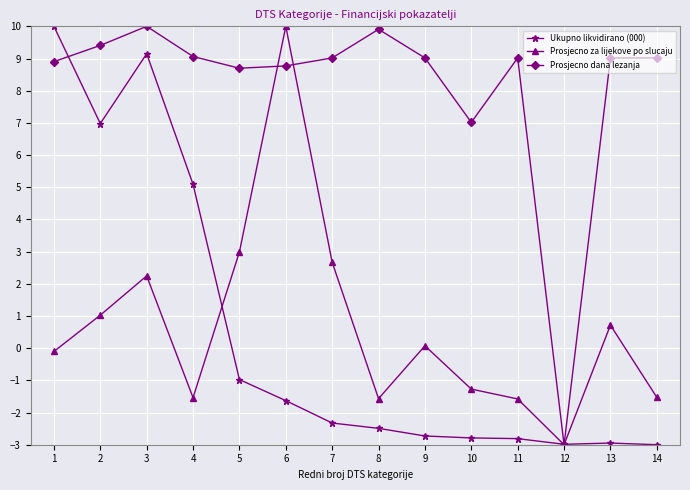

Where is Ukupno likvidirano (000) nearest to the value 3?

4